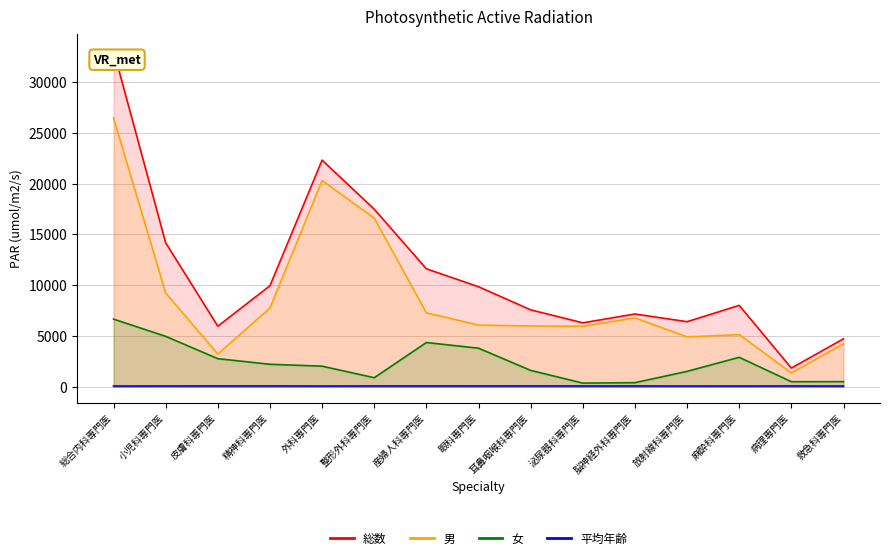

What is the value of the 男 point at the 3rd from the left?

3201.0